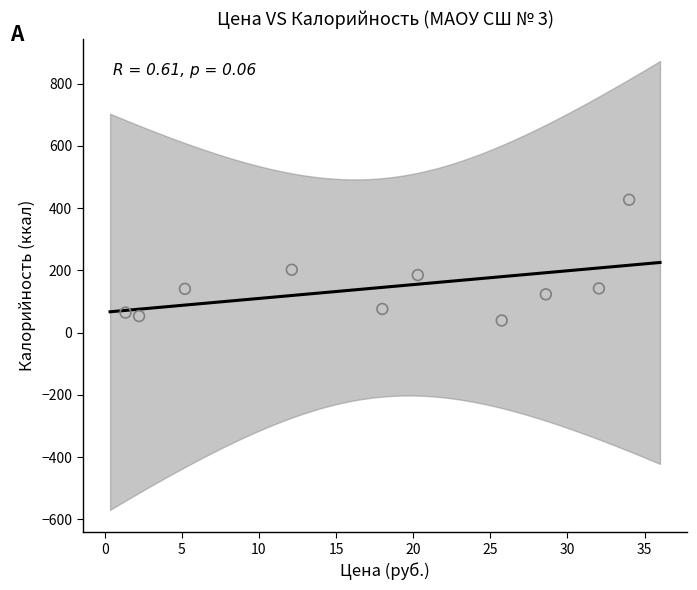

What is the range of Y values (max minus min)?

388.0